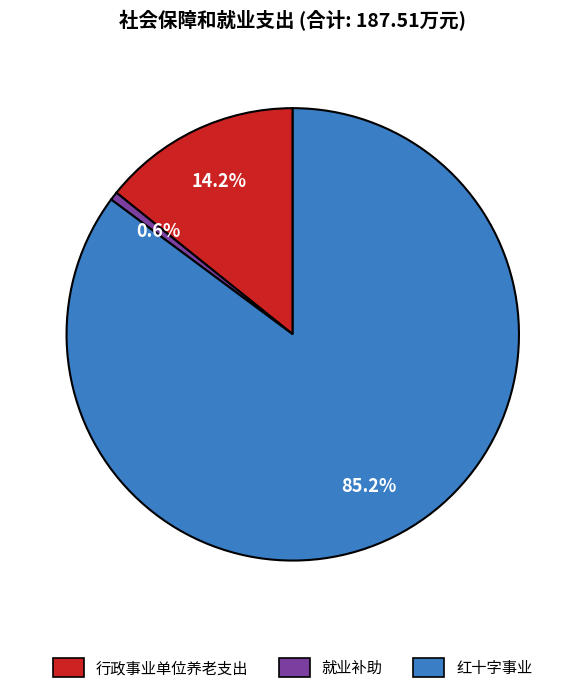

Is it true that 红十字事业 is 99% of the pie?

False